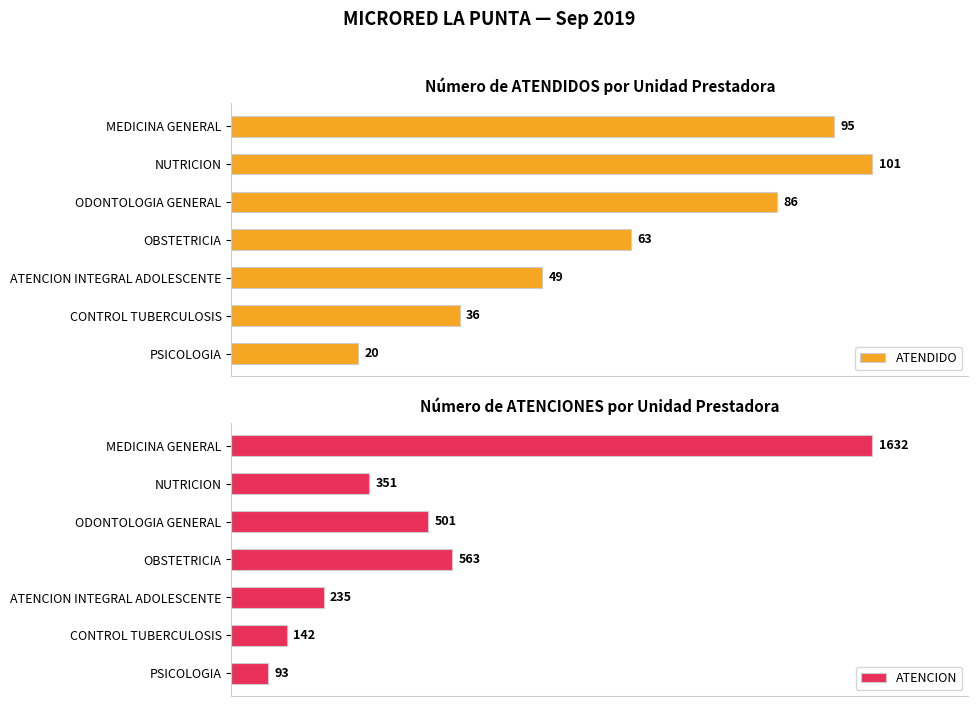

Which category has the highest value in the ATENDIDO series?

NUTRICION